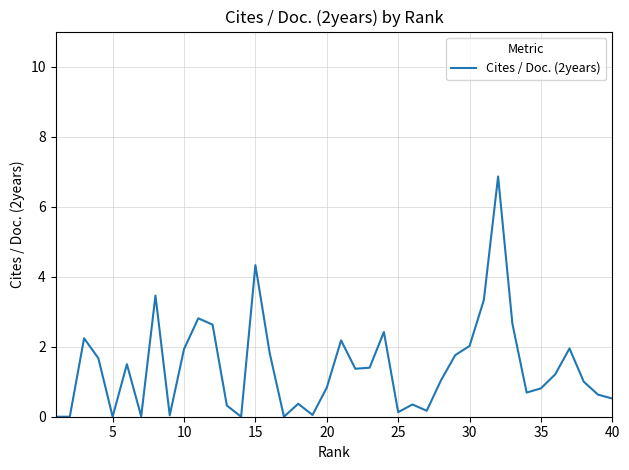

How many interior local peaks (higher than both neighbors) does the data have?

11